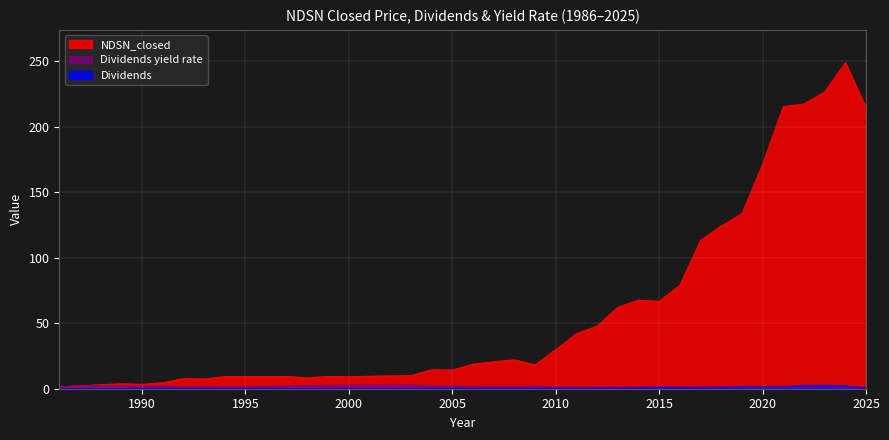

What is the difference between the second highest and minimum values in the NDSN_closed series?

225.5